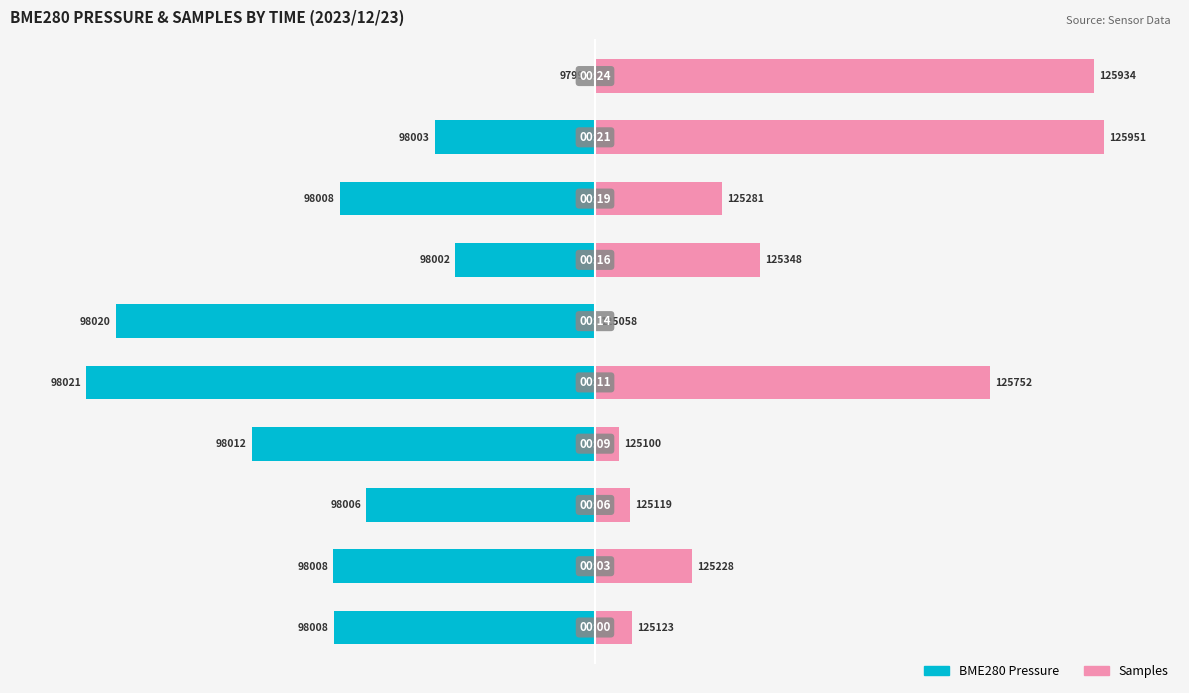

How many categories are shown in the chart?

10